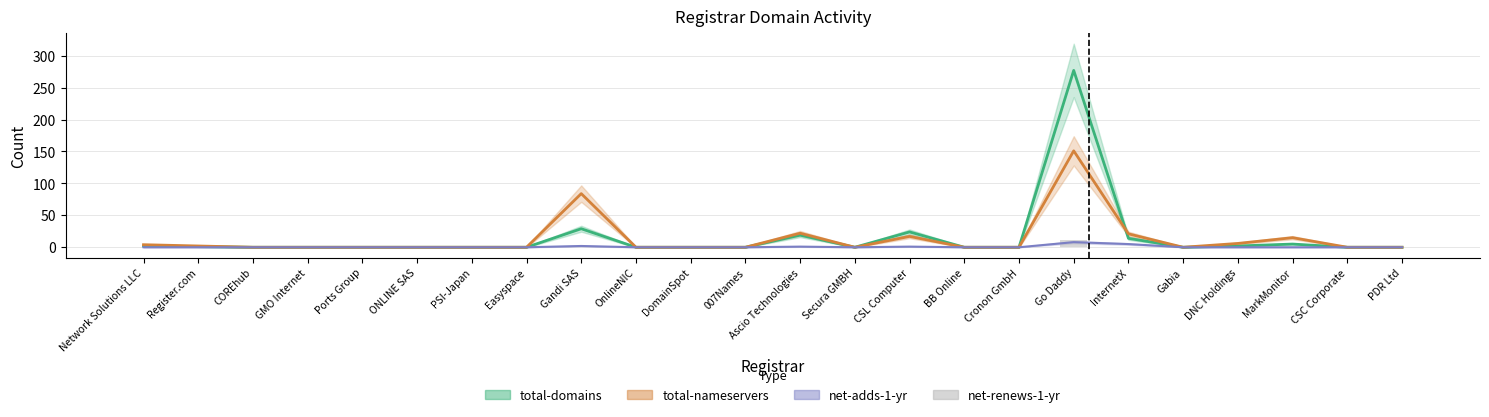

Is it true that net-adds-1-yr equals 5 at InternetX?

True